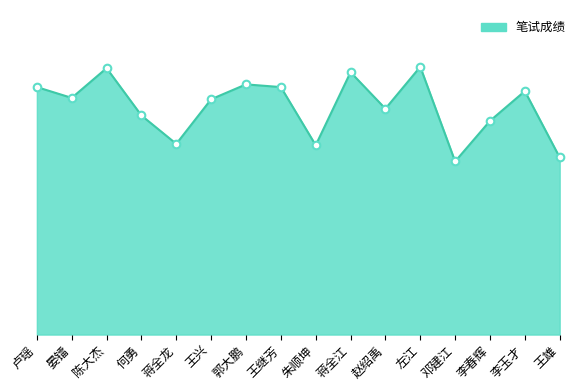

Approximately how many times larger is the value at 郭大鹏 compared to 李玉才?

1.0